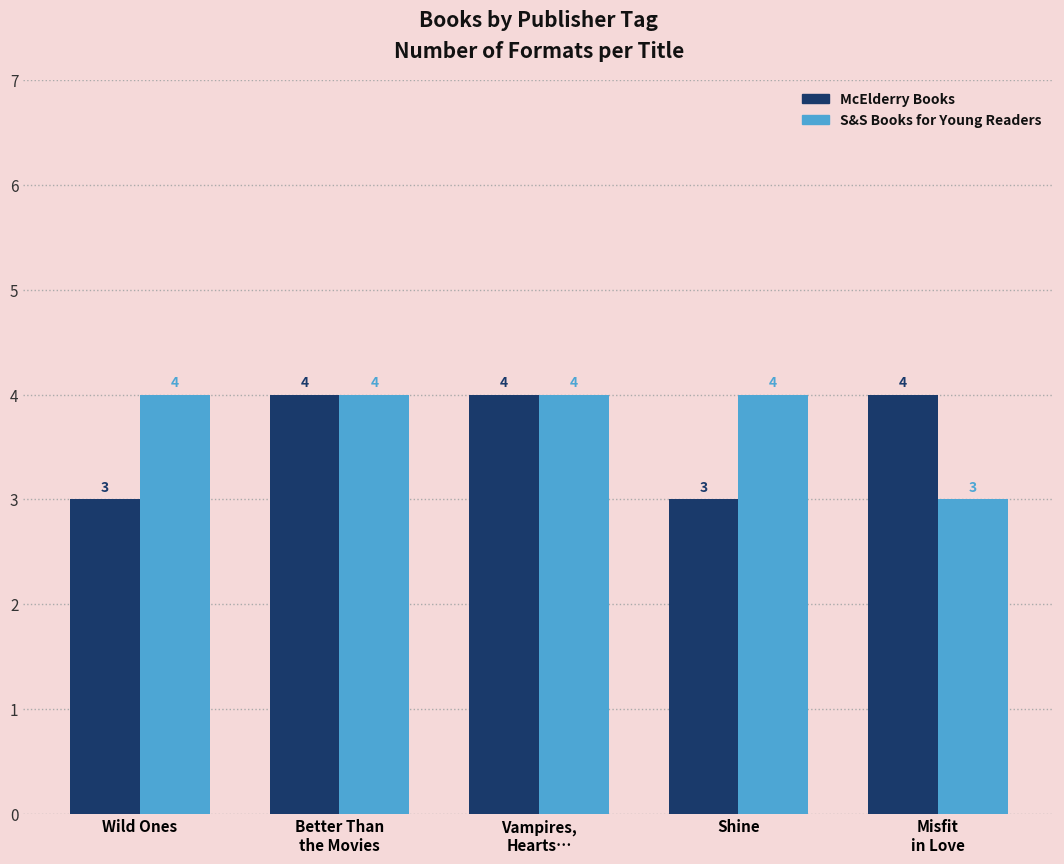

What is the total value across all series at Wild Ones?

7